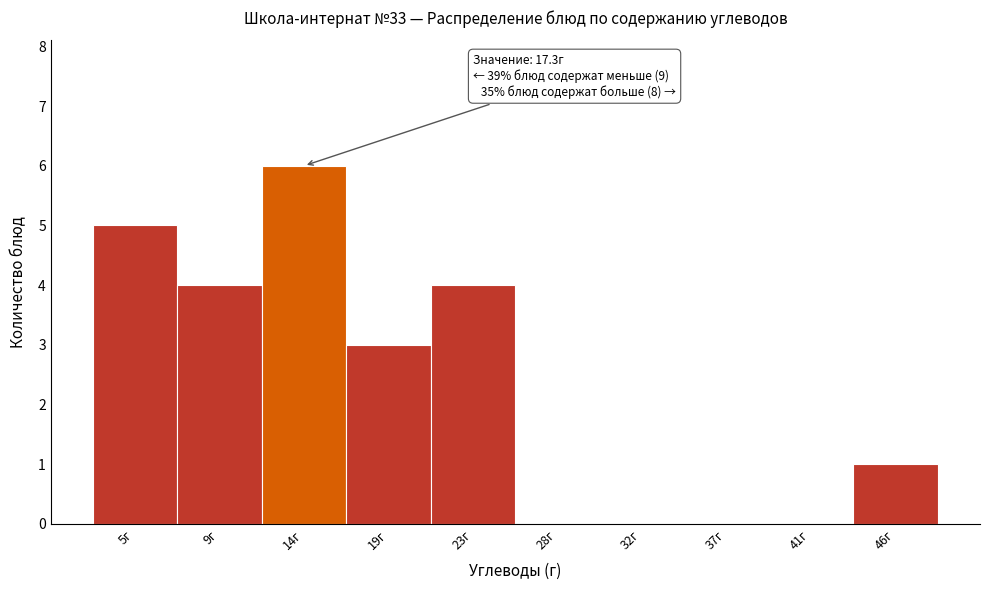

Reading left to right, what are all the values shown in this chart?

5г=5	9г=4	14г=6	19г=3	23г=4	28г=0	32г=0	37г=0	41г=0	46г=1